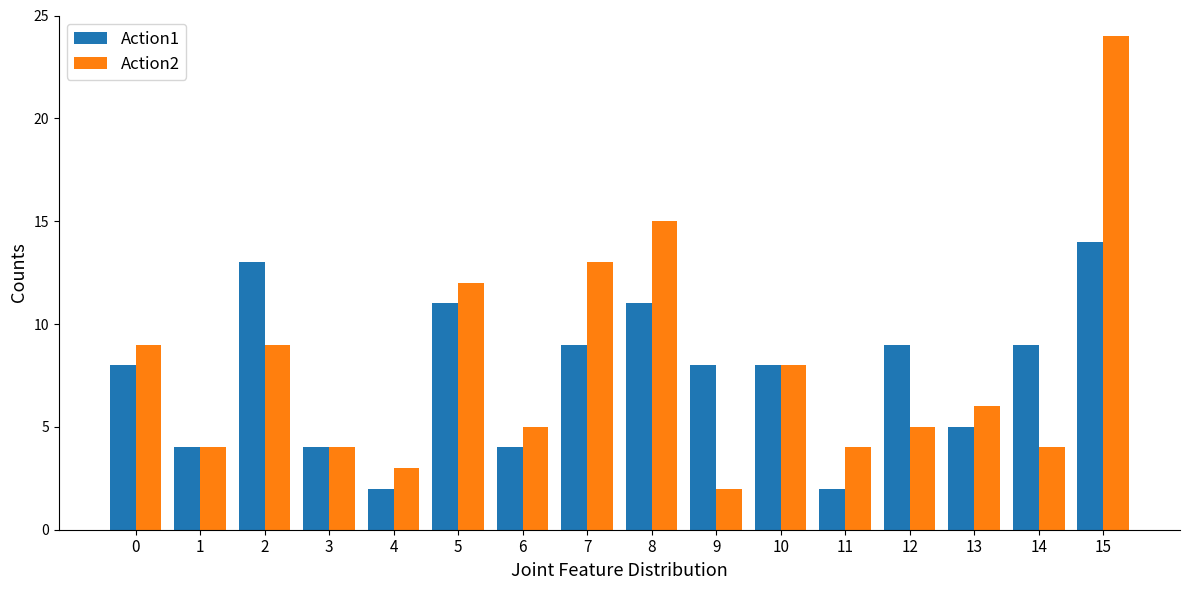

Which series has the largest range (max minus min)?

Action2